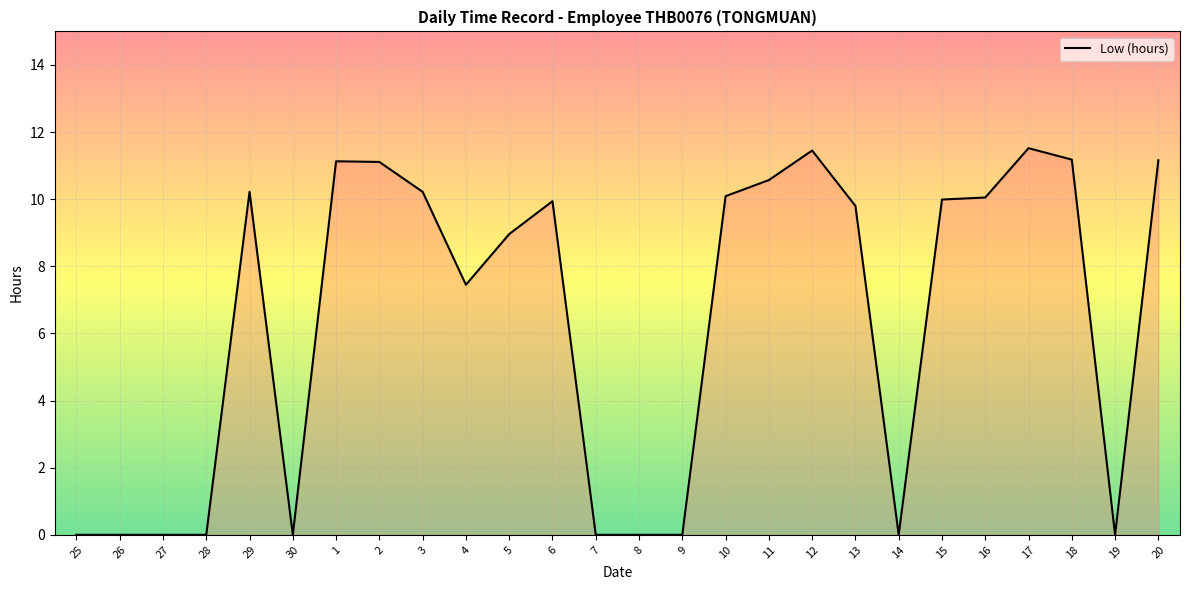

What is the difference between the maximum and minimum values?

11.5